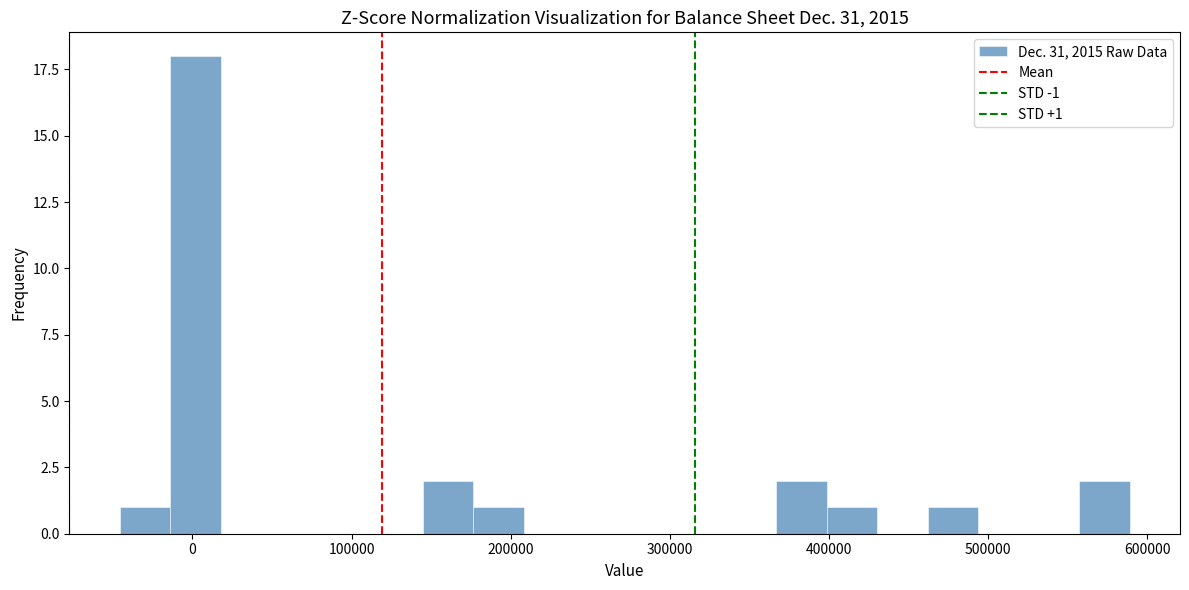

Around what value on the x-axis is the tallest bar? Give the approximate position of its centre, as read against the axis.

0